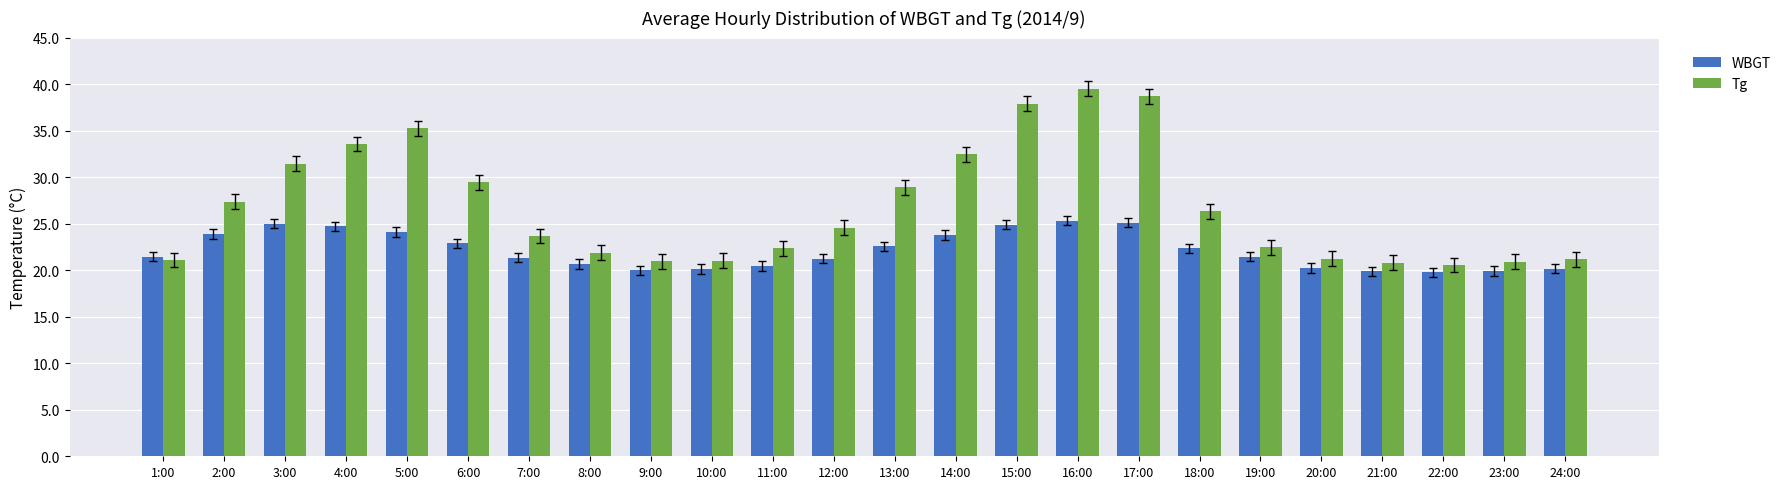

What is the average value of the WBGT series?

22.1